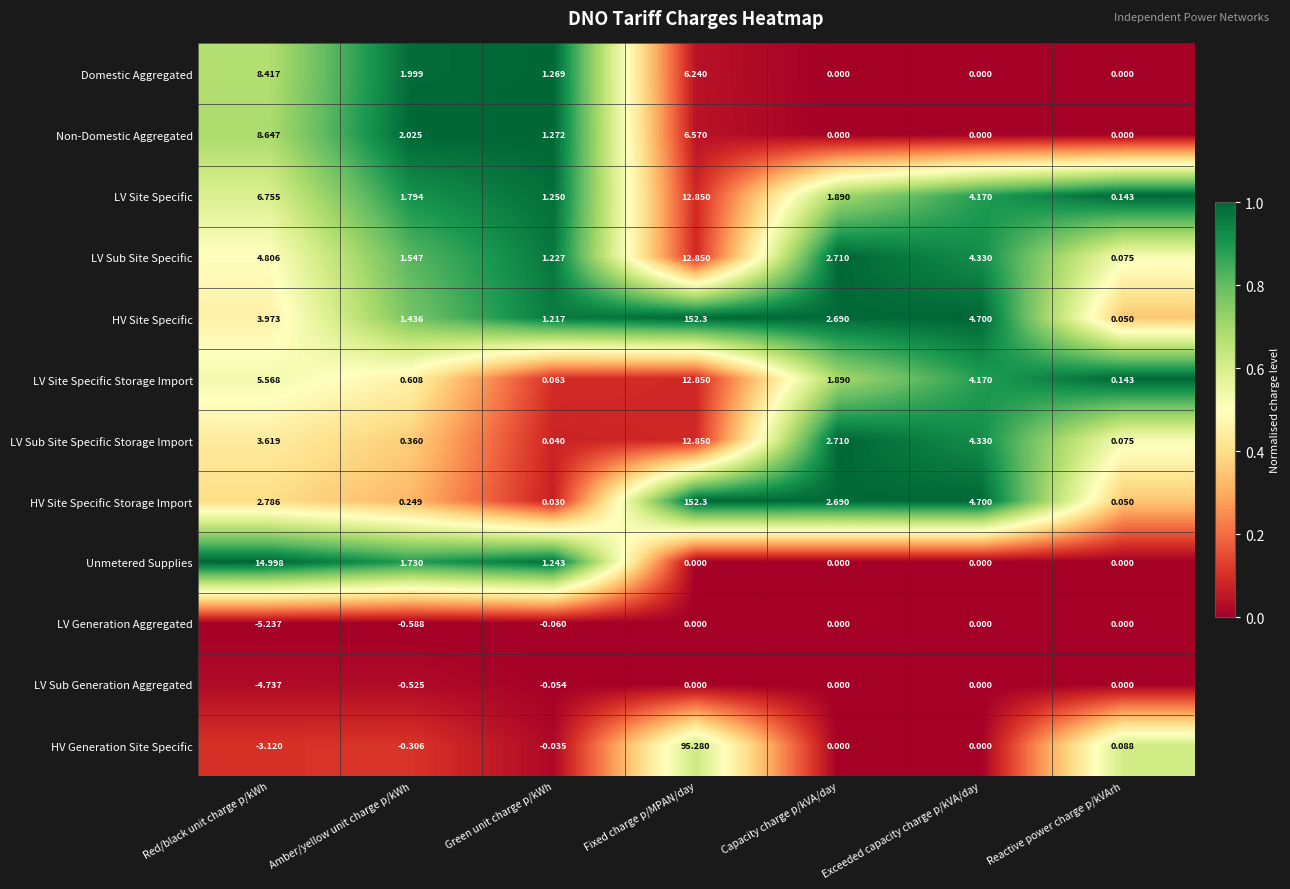

What is the greatest value displayed?

152.3